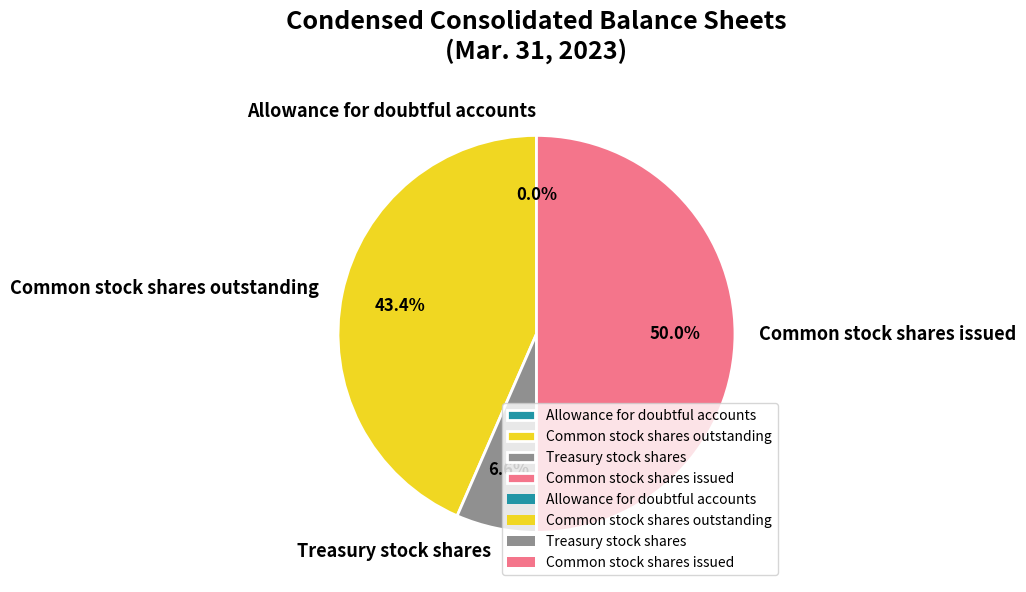

Is Common stock shares outstanding the majority of the pie?

No